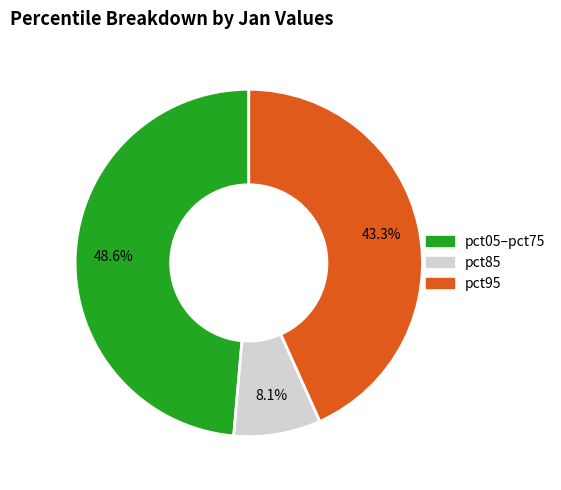

Is there any slice that represents more than half of the pie?

No